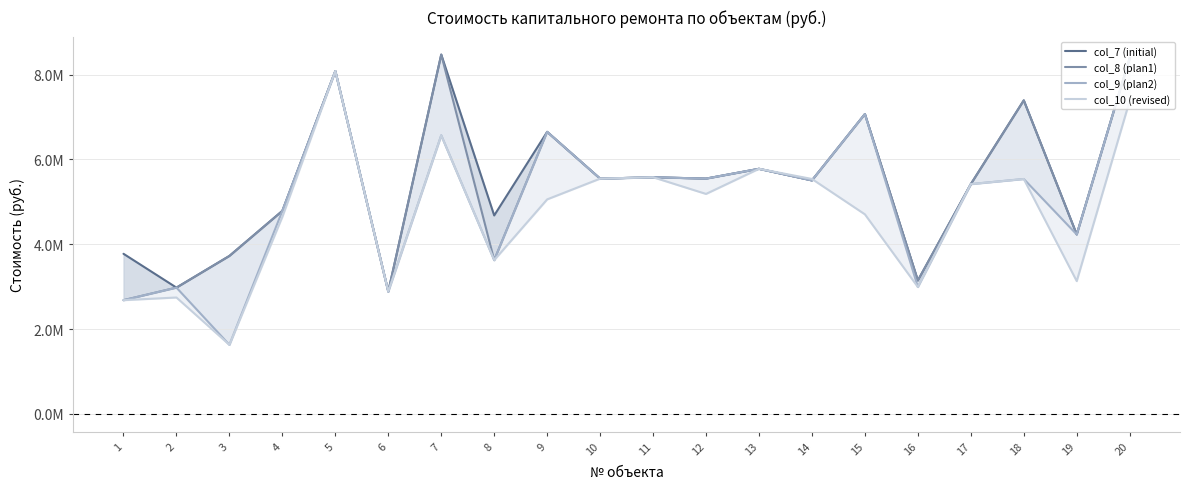

List the labels in order of col_9 (plan2) value, smallest first.

3, 1, 6, 2, 16, 8, 19, 4, 17, 14, 18, 10, 12, 11, 13, 7, 9, 15, 5, 20